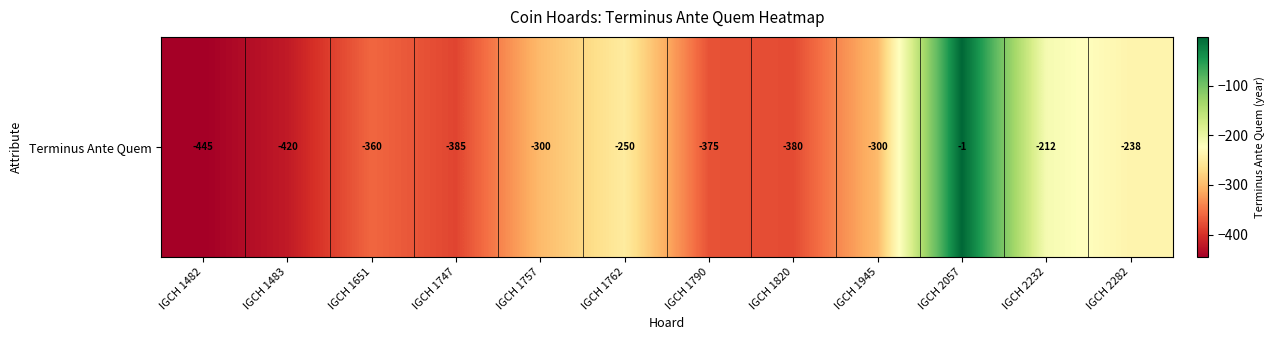

What is the difference between the maximum and second lowest values?

419